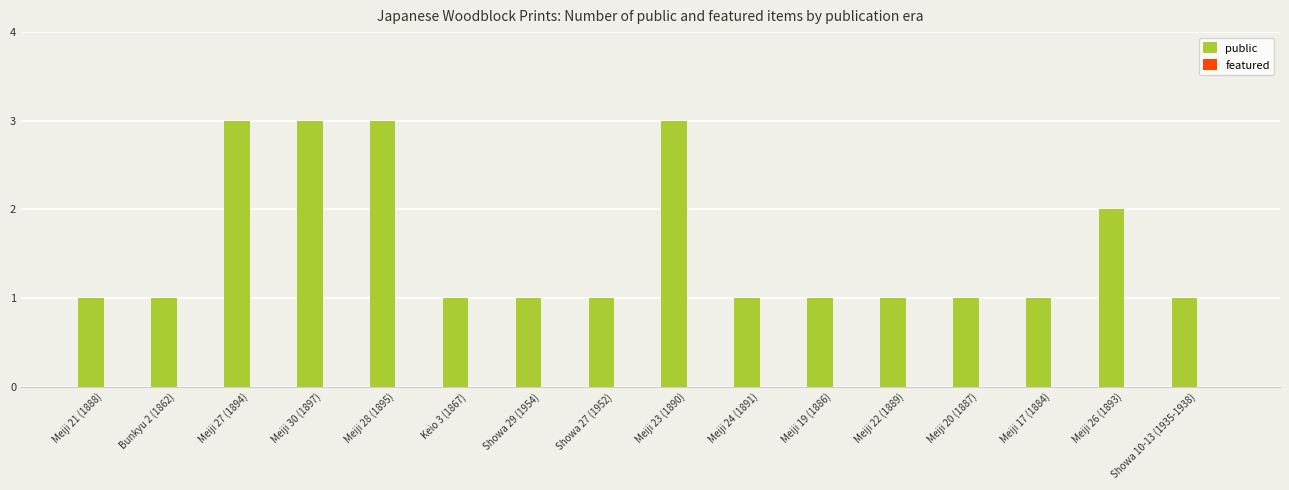

Does the chart contain stacked bars?

No